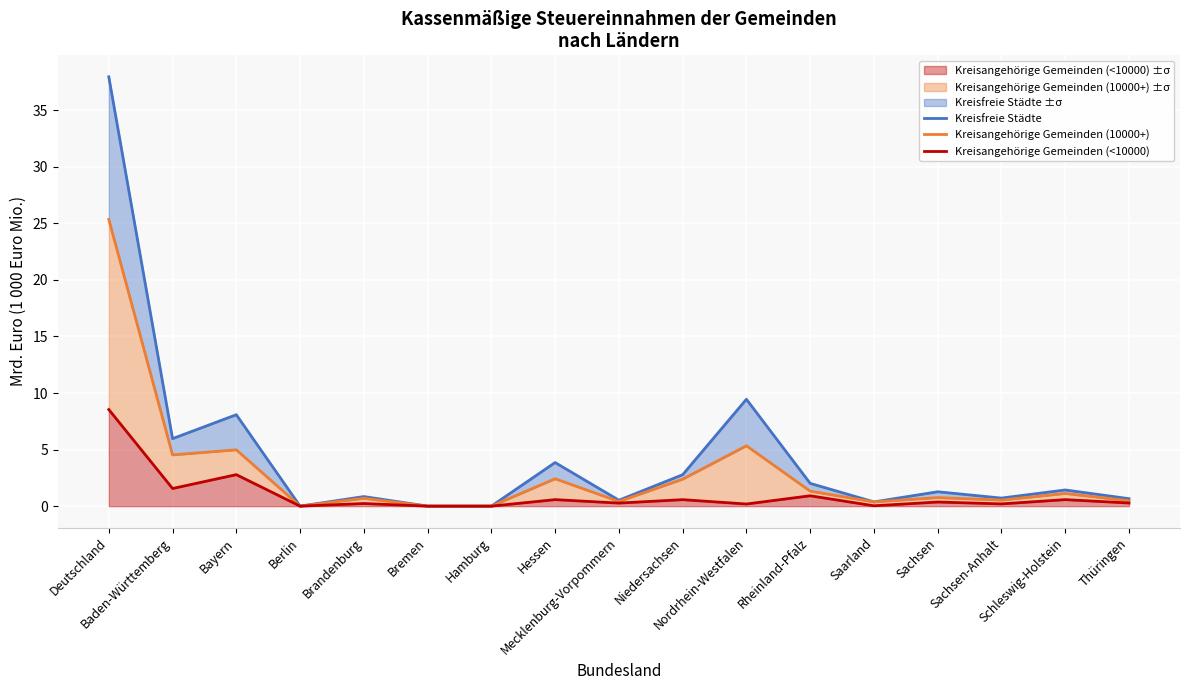

Between Berlin and Thüringen, which is larger?

Thüringen